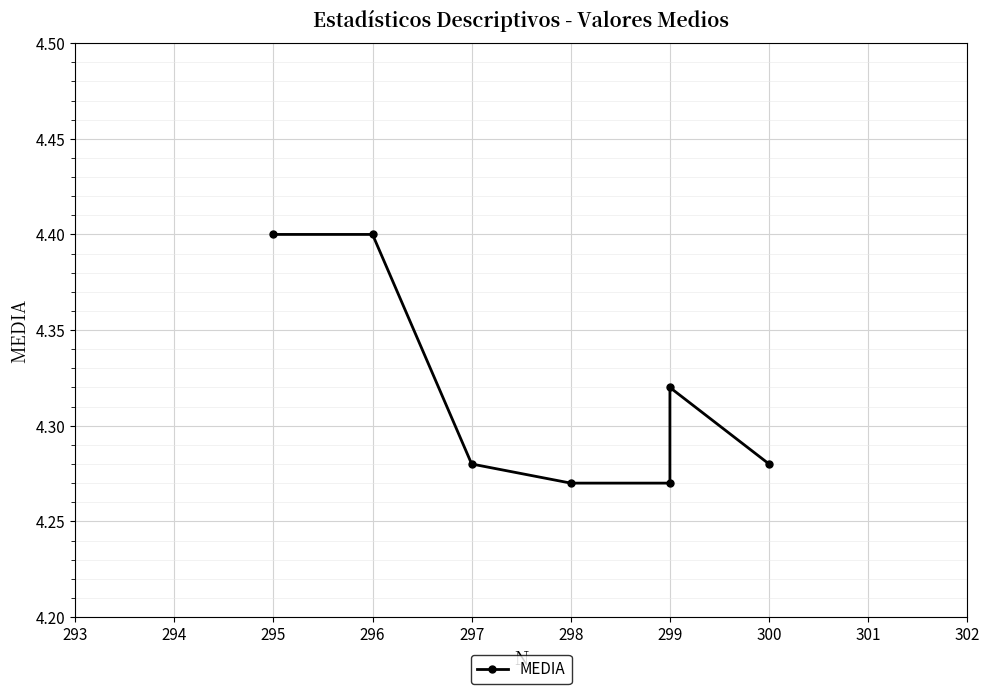

How many categories are shown in the chart?

7